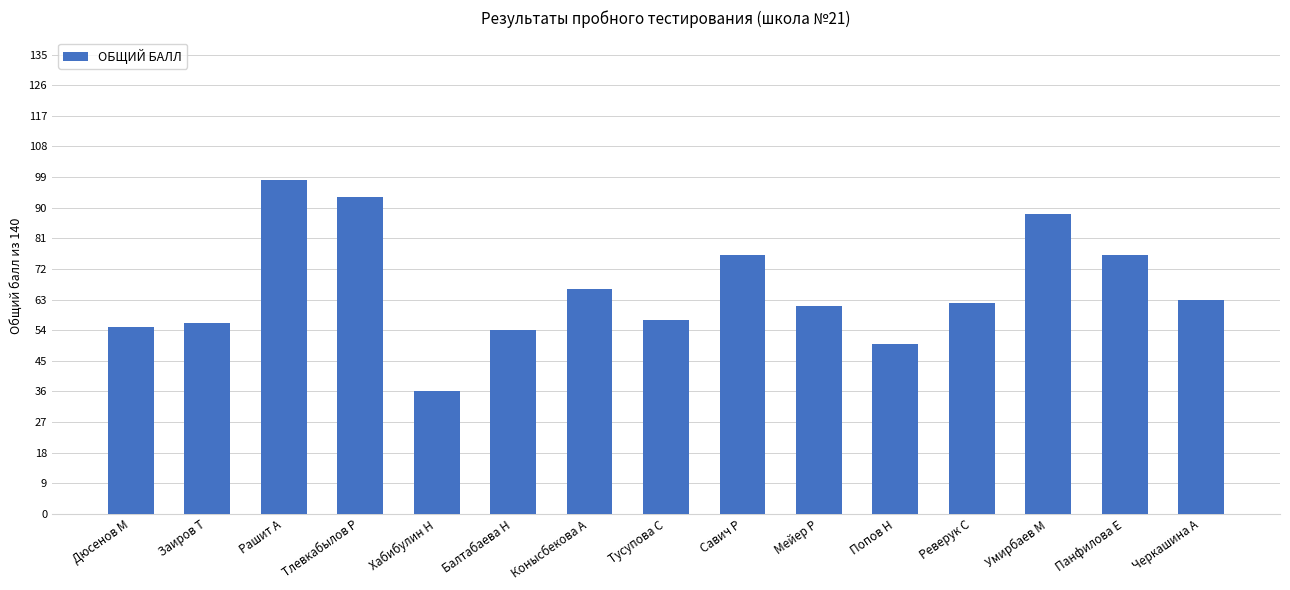

Reading left to right, extract all data points from this chart.

55	56	98	93	36	54	66	57	76	61	50	62	88	76	63